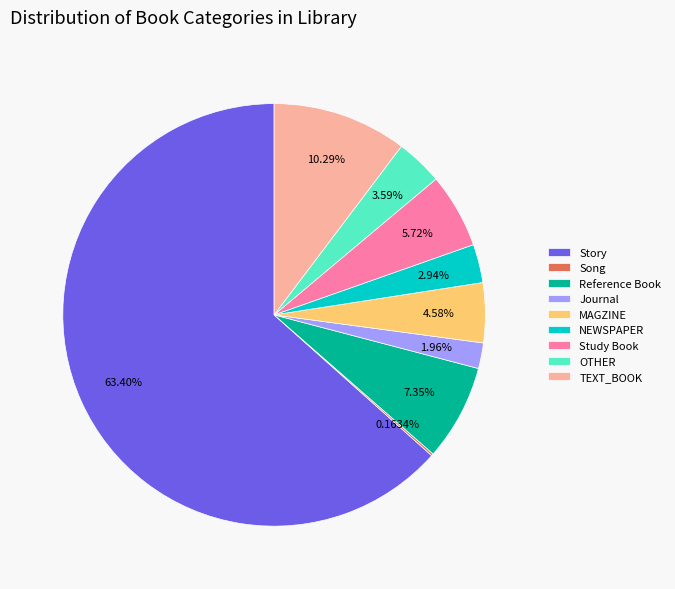

Which has a higher value, MAGZINE or NEWSPAPER?

MAGZINE